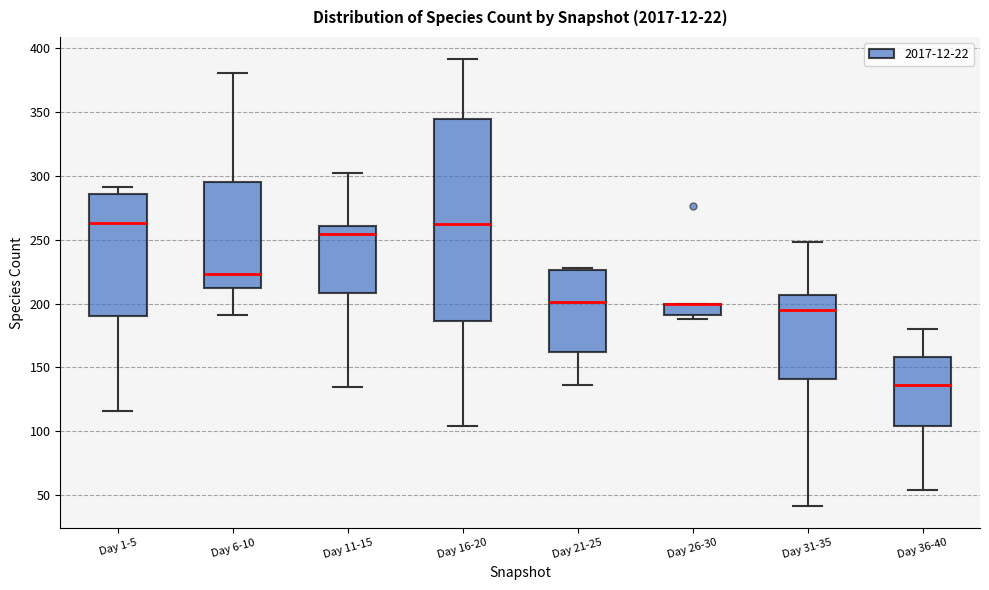

Reading left to right, read every box against the y-axis: the position of its median line, the range the box covers, and the ends of its whiskers. The values are not printed on the chart, so give them approximately, as read against the axis.

Day 1-5: median 265, box 190 to 285, whiskers 115 to 290
Day 6-10: median 225, box 210 to 295, whiskers 190 to 380
Day 11-15: median 255, box 210 to 260, whiskers 135 to 300
Day 16-20: median 260, box 185 to 345, whiskers 105 to 390
Day 21-25: median 200, box 160 to 225, whiskers 135 to 230
Day 26-30: median 200 (drawn on the box's upper edge), box 190 to 200, whiskers 190 (just below the box's lower edge) to 200
Day 31-35: median 195, box 140 to 205, whiskers 40 to 250
Day 36-40: median 135, box 105 to 160, whiskers 55 to 180